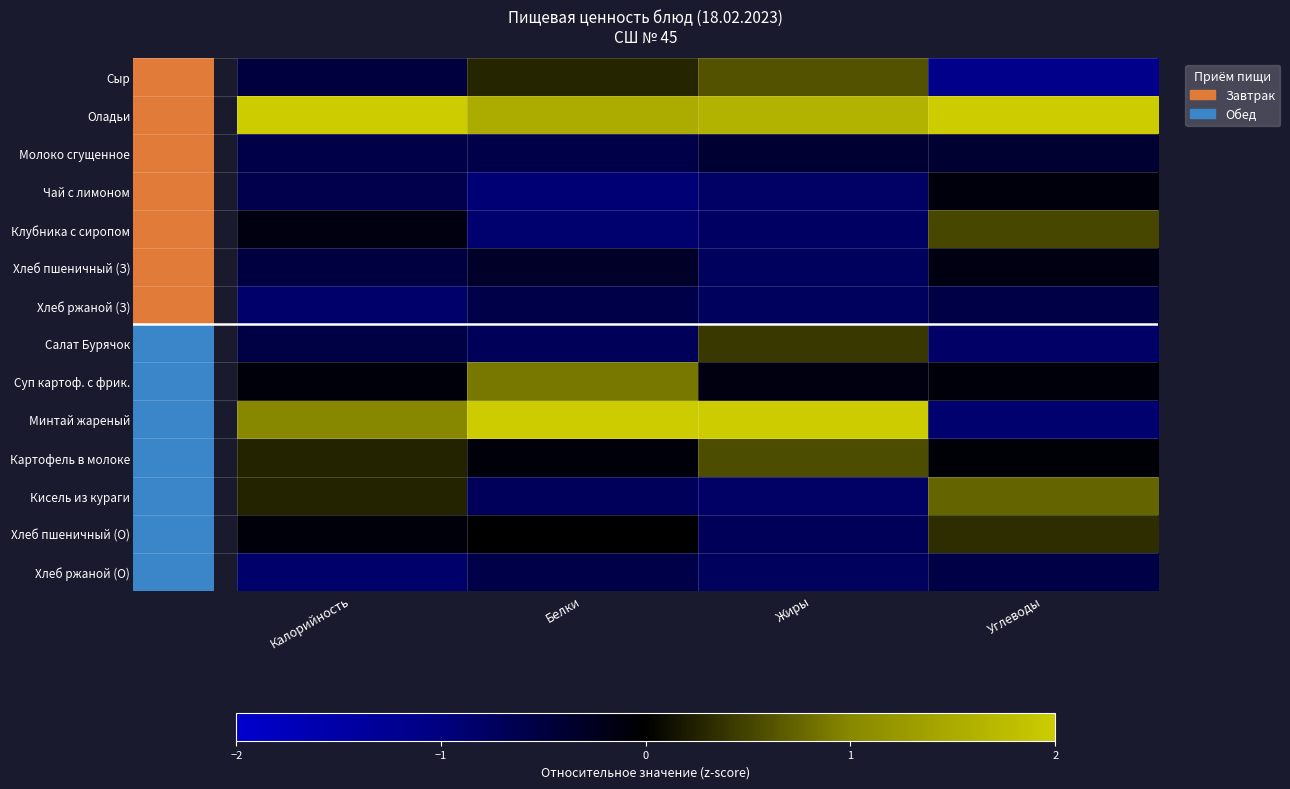

How many values in the Картофель в молоке series are below 0?

2